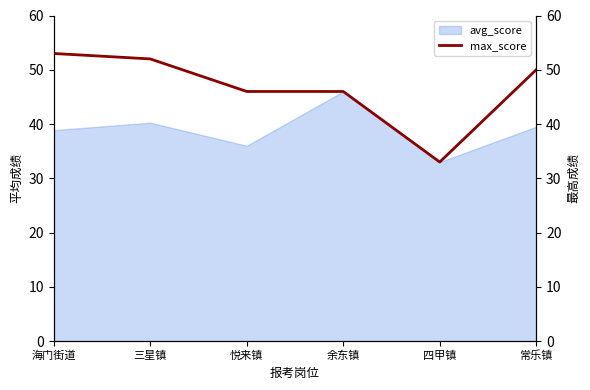

What is the label of the 4th point from the right?

悦来镇